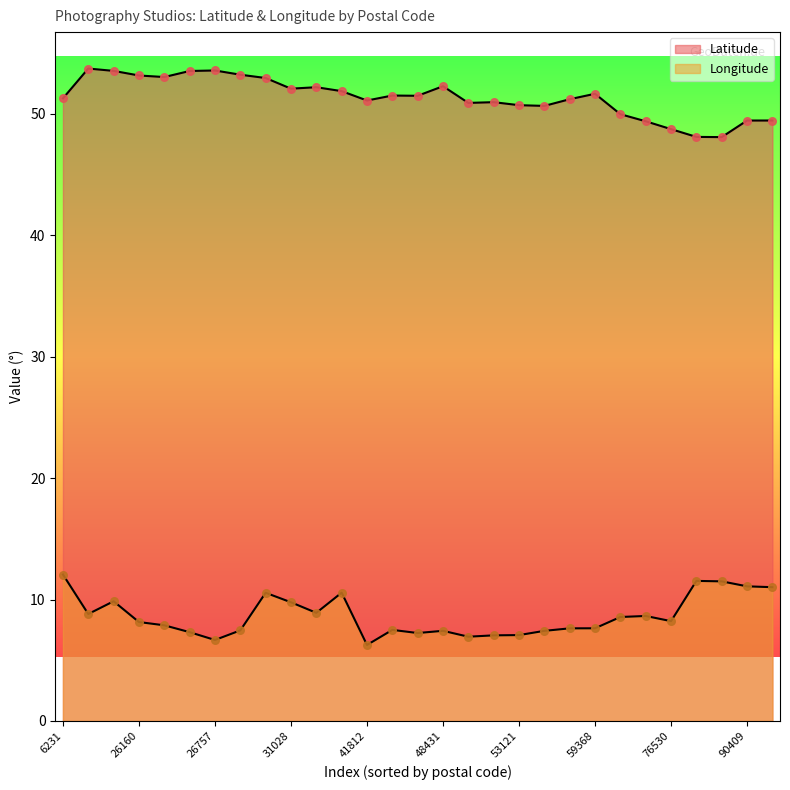

What is the total value across all series at 50969?

57.9